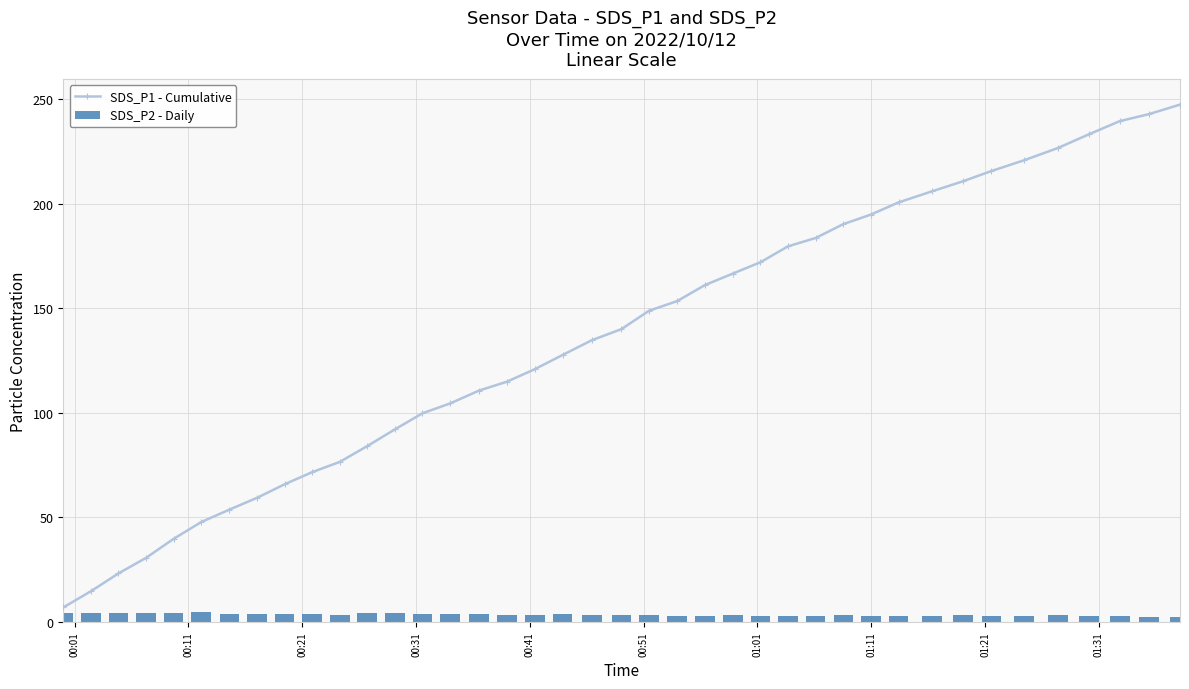

How many data points in SDS_P1 - Cumulative are above 140?

20